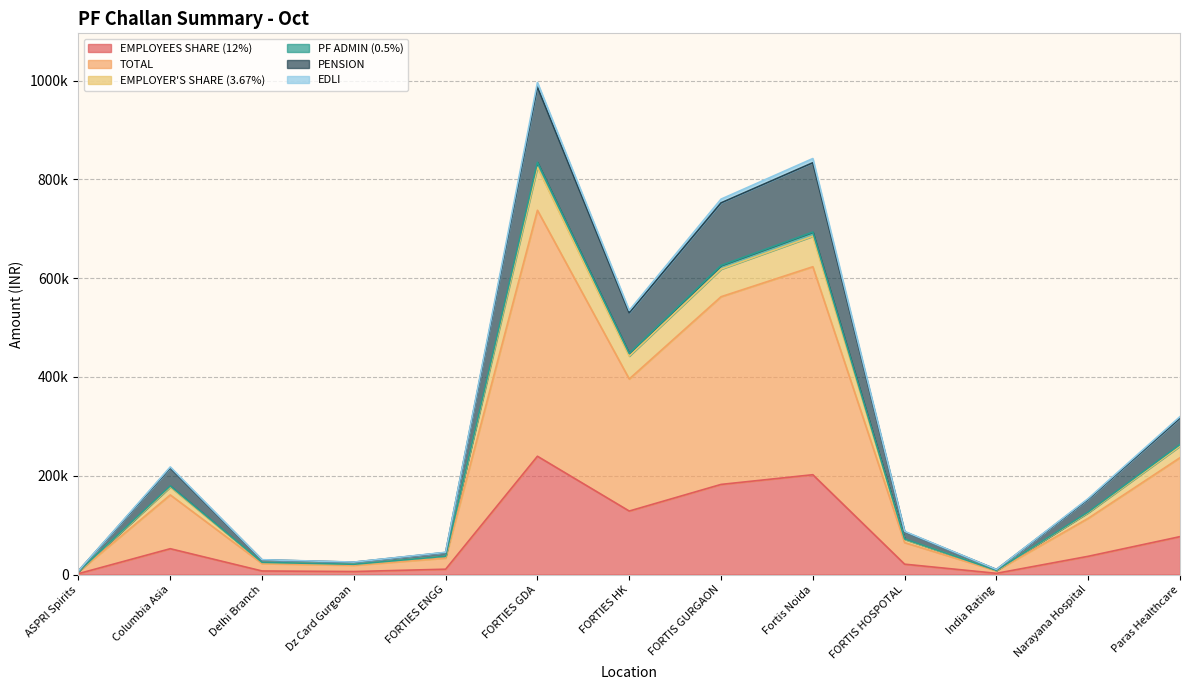

How many lines are shown in the chart?

6